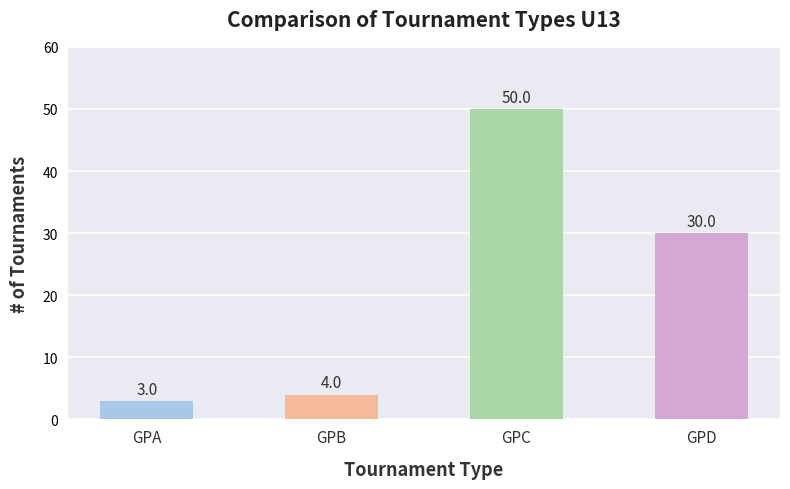

What is the difference between the maximum and minimum values?

47